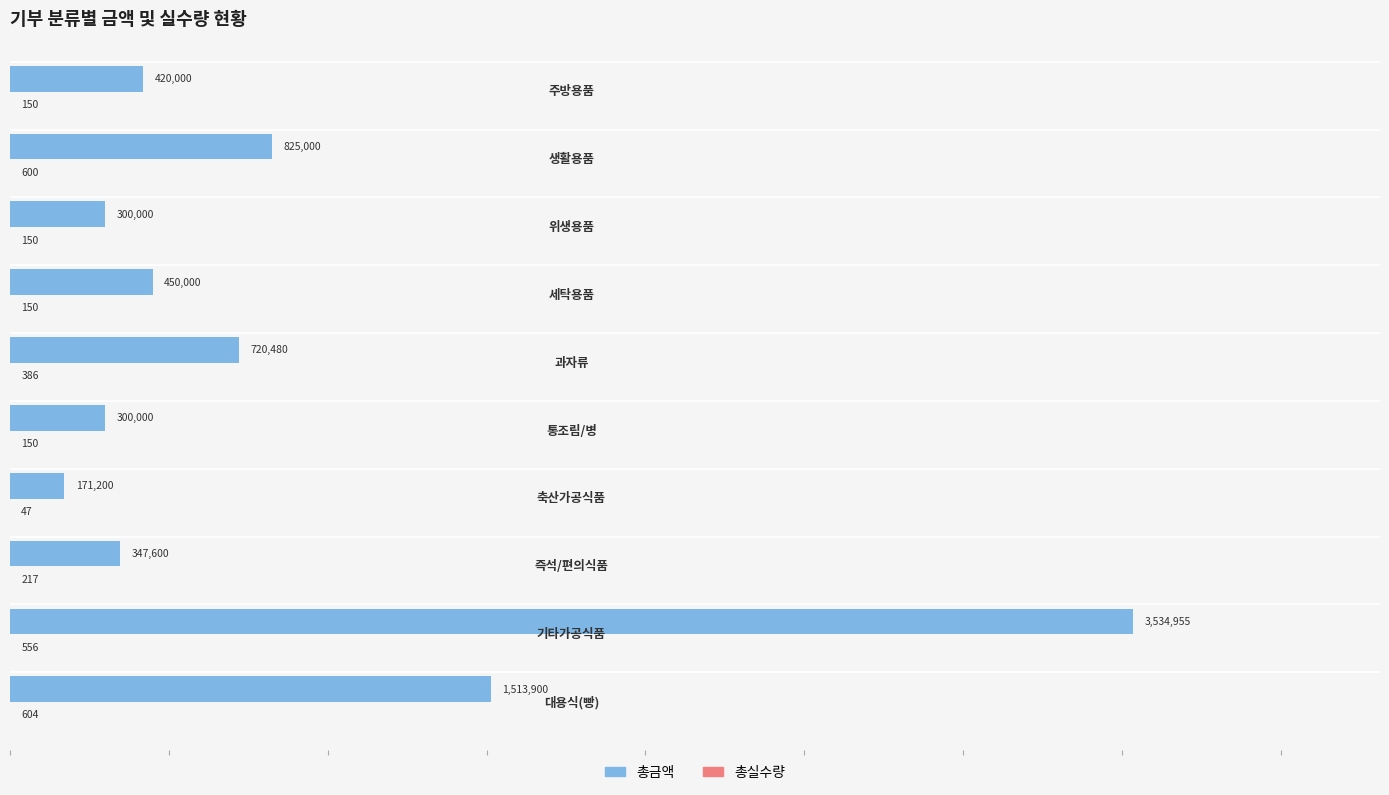

Which series has the largest total across all categories?

총금액